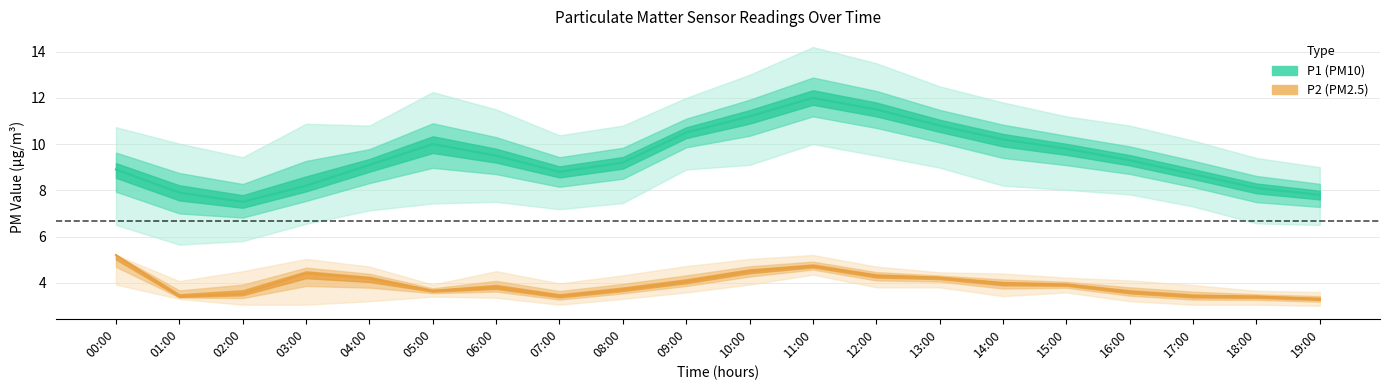

Rank the series by their maximum value, from highest to lowest.

P1_upper, P1, P1_lower, P2, P2_upper, P2_lower